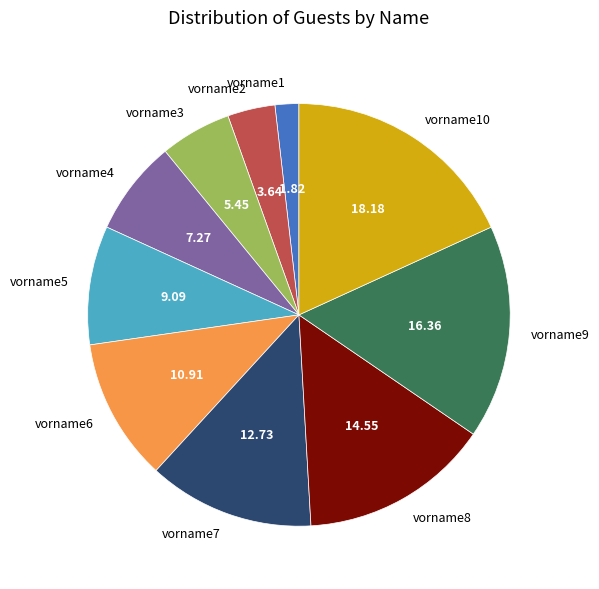

Rank the categories by value from highest to lowest.

vorname10, vorname9, vorname8, vorname7, vorname6, vorname5, vorname4, vorname3, vorname2, vorname1